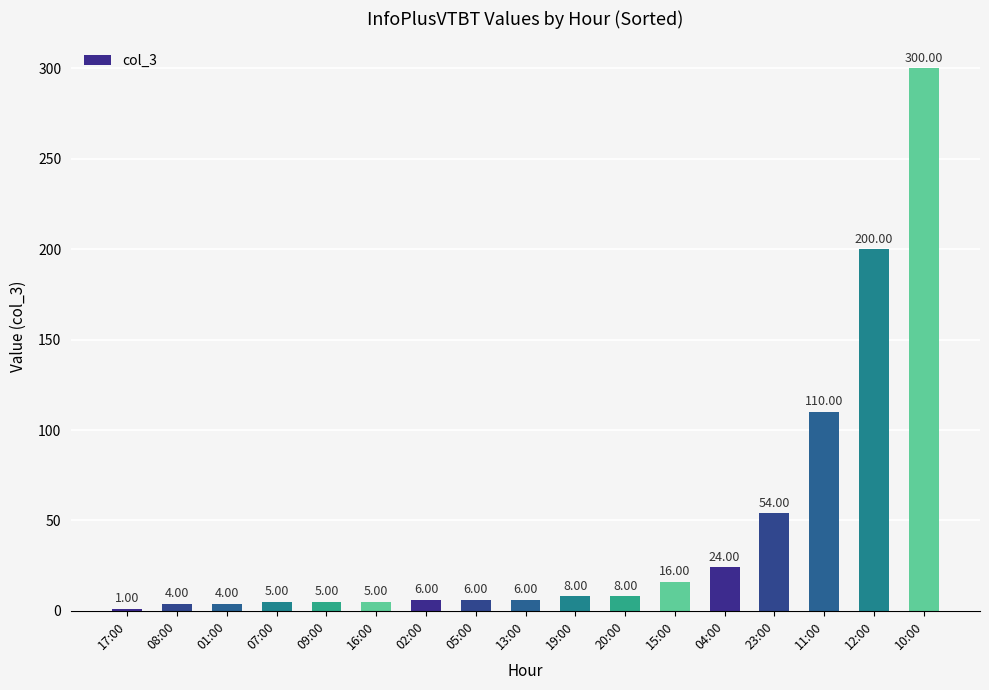

What is the difference between the values at 10:00 and 13:00?

294